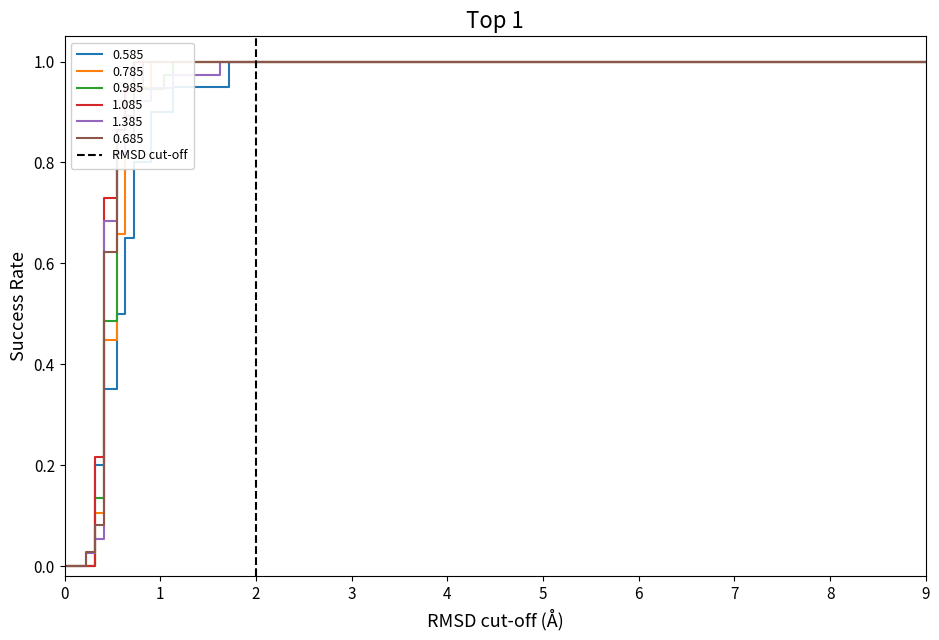

What is the change in value from 0 to 1?

+1